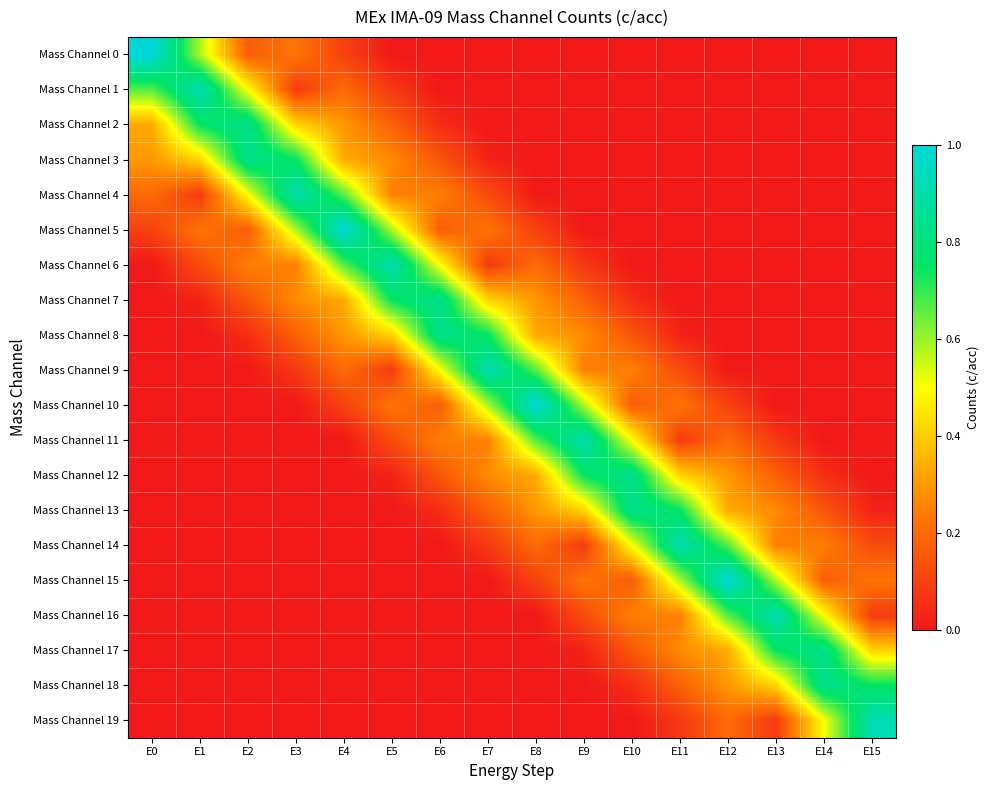

Reading left to right, transcribe all the data shown in this chart.

Mass Channel 0: E0=1.0	E1=0.6	E2=0.2	E3=0.2	E4=0.1	E5=0.0	E6=0.0	E7=0.0	E8=0.0	E9=0.0	E10=0.0	E11=0.0	E12=0.0	E13=0.0	E14=0.0	E15=0.0
Mass Channel 1: E0=0.7	E1=0.9	E2=0.5	E3=0.1	E4=0.2	E5=0.1	E6=0.0	E7=0.0	E8=0.0	E9=0.0	E10=0.0	E11=0.0	E12=0.0	E13=0.0	E14=0.0	E15=0.0
Mass Channel 2: E0=0.3	E1=0.8	E2=0.8	E3=0.4	E4=0.3	E5=0.2	E6=0.0	E7=0.0	E8=0.0	E9=0.0	E10=0.0	E11=0.0	E12=0.0	E13=0.0	E14=0.0	E15=0.0
Mass Channel 3: E0=0.3	E1=0.4	E2=0.8	E3=0.8	E4=0.3	E5=0.3	E6=0.1	E7=0.0	E8=0.0	E9=0.0	E10=0.0	E11=0.0	E12=0.0	E13=0.0	E14=0.0	E15=0.0
Mass Channel 4: E0=0.2	E1=0.1	E2=0.5	E3=0.9	E4=0.7	E5=0.2	E6=0.2	E7=0.1	E8=0.0	E9=0.0	E10=0.0	E11=0.0	E12=0.0	E13=0.0	E14=0.0	E15=0.0
Mass Channel 5: E0=0.1	E1=0.2	E2=0.2	E3=0.6	E4=1.0	E5=0.6	E6=0.2	E7=0.2	E8=0.1	E9=0.0	E10=0.0	E11=0.0	E12=0.0	E13=0.0	E14=0.0	E15=0.0
Mass Channel 6: E0=0.0	E1=0.1	E2=0.2	E3=0.2	E4=0.7	E5=0.9	E6=0.5	E7=0.1	E8=0.2	E9=0.1	E10=0.0	E11=0.0	E12=0.0	E13=0.0	E14=0.0	E15=0.0
Mass Channel 7: E0=0.0	E1=0.0	E2=0.2	E3=0.3	E4=0.3	E5=0.8	E6=0.8	E7=0.4	E8=0.3	E9=0.2	E10=0.0	E11=0.0	E12=0.0	E13=0.0	E14=0.0	E15=0.0
Mass Channel 8: E0=0.0	E1=0.0	E2=0.0	E3=0.2	E4=0.3	E5=0.4	E6=0.8	E7=0.8	E8=0.3	E9=0.3	E10=0.2	E11=0.0	E12=0.0	E13=0.0	E14=0.0	E15=0.0
Mass Channel 9: E0=0.0	E1=0.0	E2=0.0	E3=0.1	E4=0.2	E5=0.1	E6=0.5	E7=0.9	E8=0.7	E9=0.2	E10=0.2	E11=0.1	E12=0.0	E13=0.0	E14=0.0	E15=0.0
Mass Channel 10: E0=0.0	E1=0.0	E2=0.0	E3=0.0	E4=0.1	E5=0.2	E6=0.2	E7=0.6	E8=1.0	E9=0.6	E10=0.2	E11=0.2	E12=0.1	E13=0.0	E14=0.0	E15=0.0
Mass Channel 11: E0=0.0	E1=0.0	E2=0.0	E3=0.0	E4=0.0	E5=0.1	E6=0.2	E7=0.2	E8=0.7	E9=0.9	E10=0.5	E11=0.1	E12=0.2	E13=0.1	E14=0.0	E15=0.0
Mass Channel 12: E0=0.0	E1=0.0	E2=0.0	E3=0.0	E4=0.0	E5=0.0	E6=0.2	E7=0.3	E8=0.3	E9=0.8	E10=0.8	E11=0.4	E12=0.3	E13=0.2	E14=0.0	E15=0.0
Mass Channel 13: E0=0.0	E1=0.0	E2=0.0	E3=0.0	E4=0.0	E5=0.0	E6=0.0	E7=0.2	E8=0.3	E9=0.4	E10=0.8	E11=0.8	E12=0.3	E13=0.3	E14=0.2	E15=0.0
Mass Channel 14: E0=0.0	E1=0.0	E2=0.0	E3=0.0	E4=0.0	E5=0.0	E6=0.0	E7=0.1	E8=0.2	E9=0.1	E10=0.5	E11=0.9	E12=0.7	E13=0.2	E14=0.2	E15=0.1
Mass Channel 15: E0=0.0	E1=0.0	E2=0.0	E3=0.0	E4=0.0	E5=0.0	E6=0.0	E7=0.0	E8=0.1	E9=0.2	E10=0.2	E11=0.6	E12=1.0	E13=0.6	E14=0.2	E15=0.2
Mass Channel 16: E0=0.0	E1=0.0	E2=0.0	E3=0.0	E4=0.0	E5=0.0	E6=0.0	E7=0.0	E8=0.0	E9=0.1	E10=0.2	E11=0.2	E12=0.7	E13=0.9	E14=0.5	E15=0.1
Mass Channel 17: E0=0.0	E1=0.0	E2=0.0	E3=0.0	E4=0.0	E5=0.0	E6=0.0	E7=0.0	E8=0.0	E9=0.0	E10=0.2	E11=0.3	E12=0.3	E13=0.8	E14=0.8	E15=0.4
Mass Channel 18: E0=0.0	E1=0.0	E2=0.0	E3=0.0	E4=0.0	E5=0.0	E6=0.0	E7=0.0	E8=0.0	E9=0.0	E10=0.0	E11=0.2	E12=0.3	E13=0.4	E14=0.8	E15=0.8
Mass Channel 19: E0=0.0	E1=0.0	E2=0.0	E3=0.0	E4=0.0	E5=0.0	E6=0.0	E7=0.0	E8=0.0	E9=0.0	E10=0.0	E11=0.1	E12=0.2	E13=0.1	E14=0.5	E15=0.9